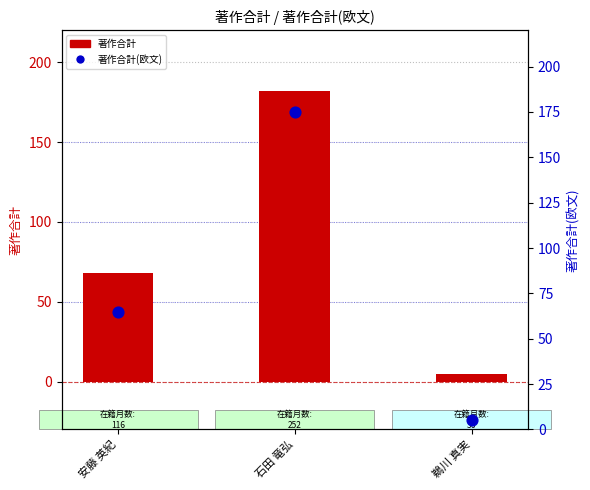

What are all the series names shown in the legend?

著作合計, 著作合計(欧文)